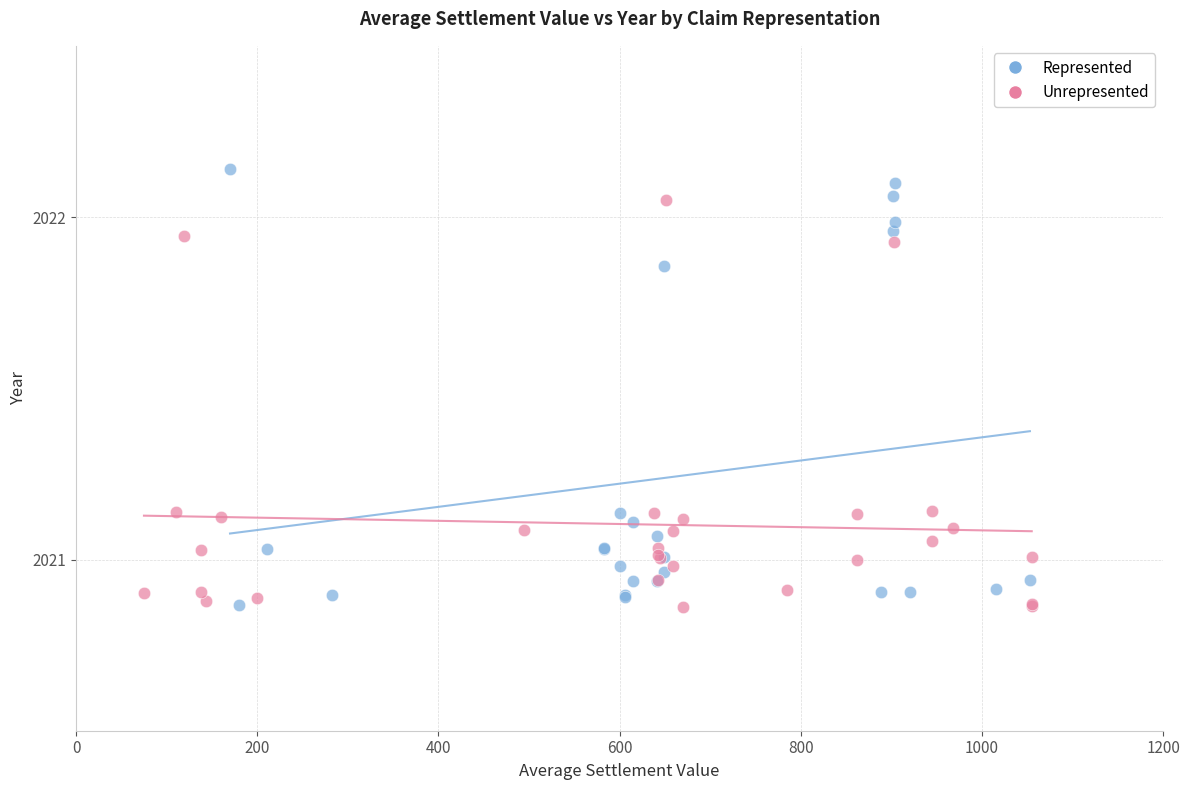

Which series contains the highest Y value?

Represented